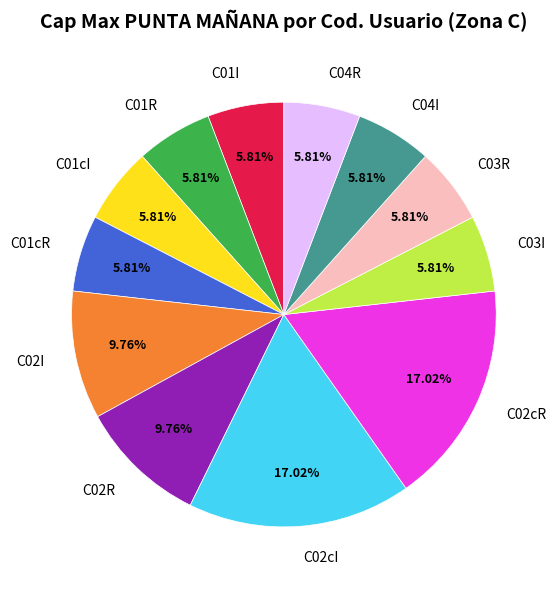

How many segments does this pie chart have?

12